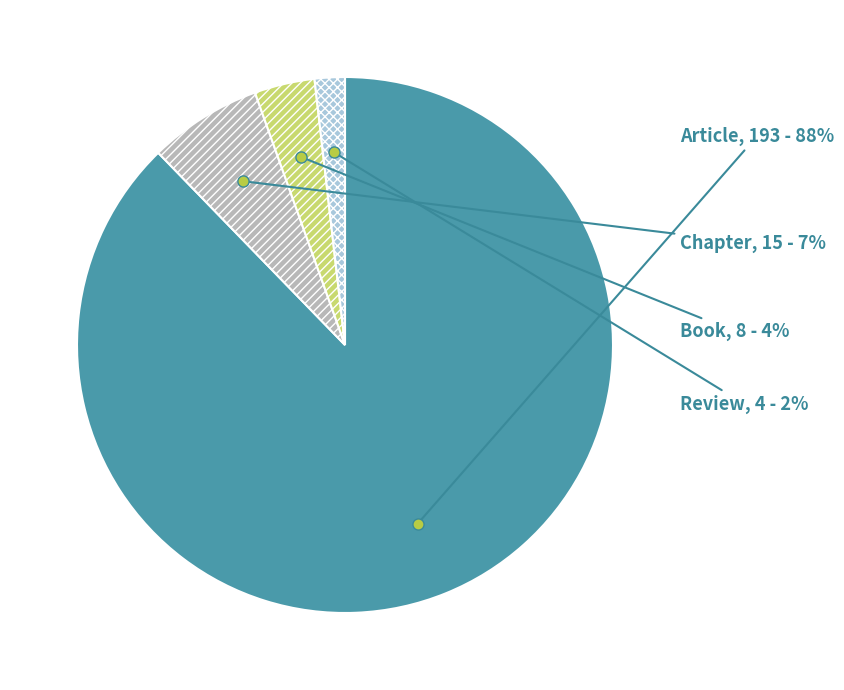

What is the largest slice in the pie chart?

Article